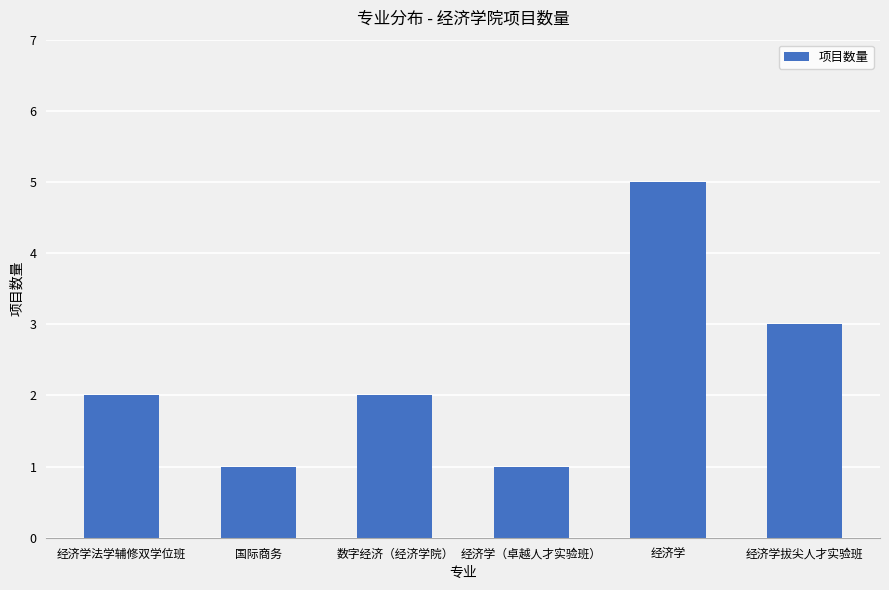

Read the value at 经济学（卓越人才实验班）.

1